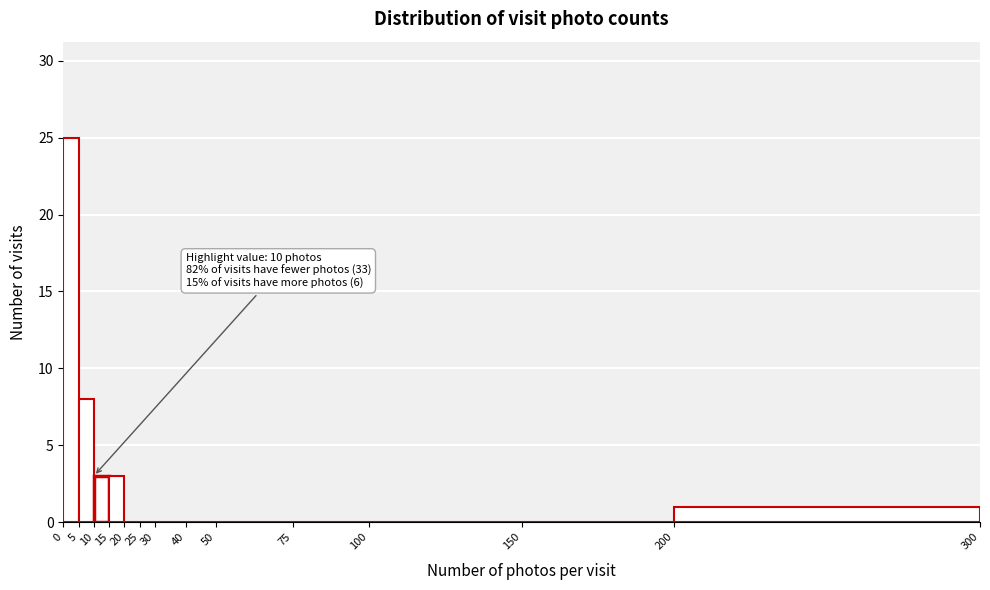

Over which range of the x-axis is the bar tallest?

0 to 5